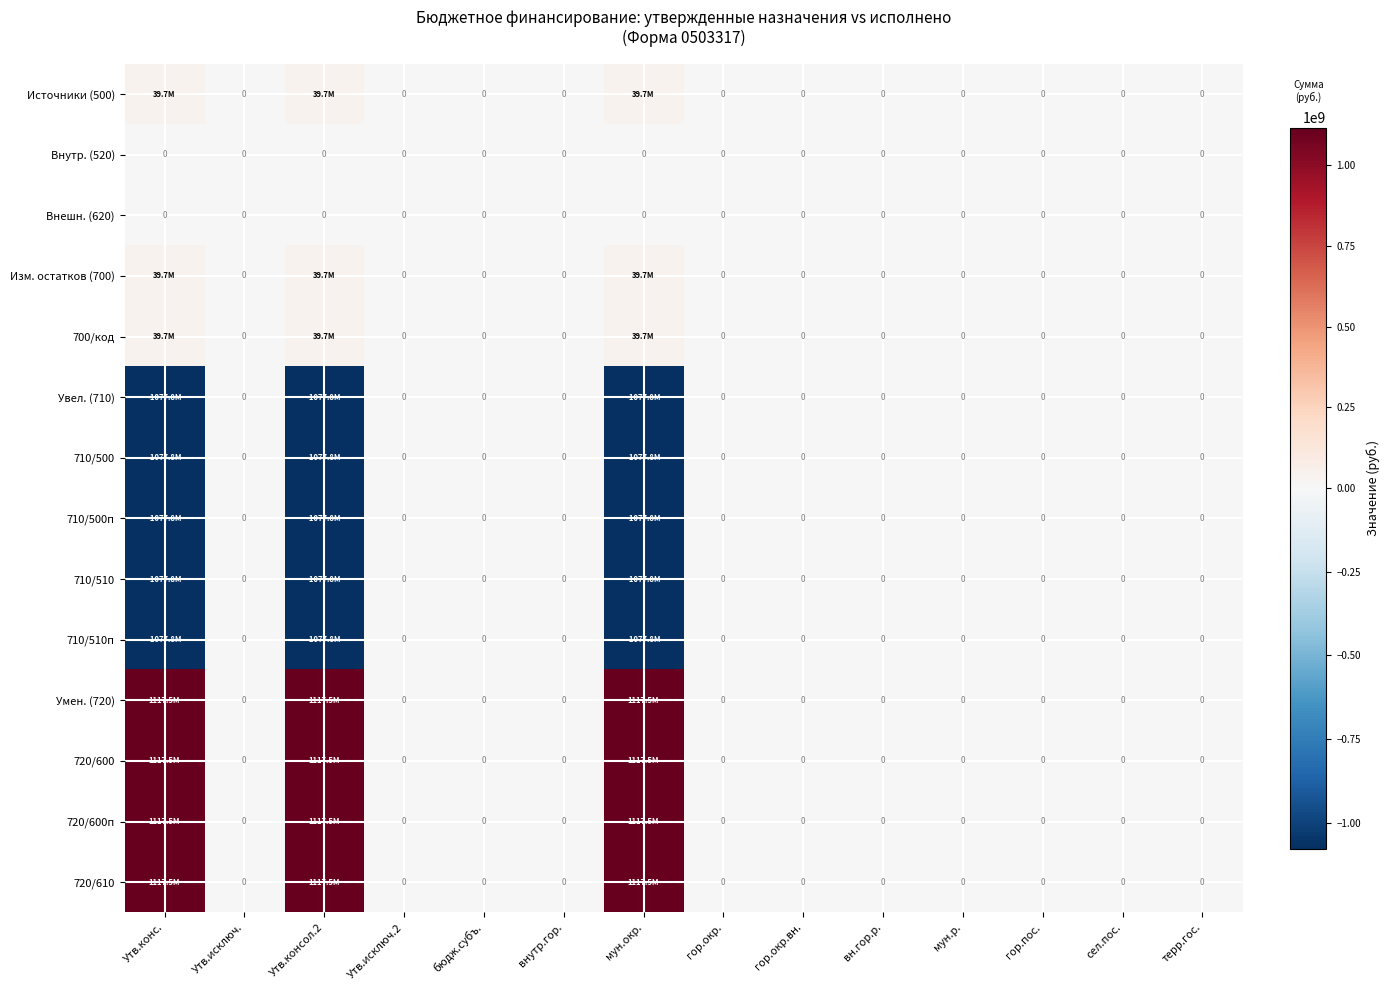

What is the maximum value for Источники (500)?

39673033.6